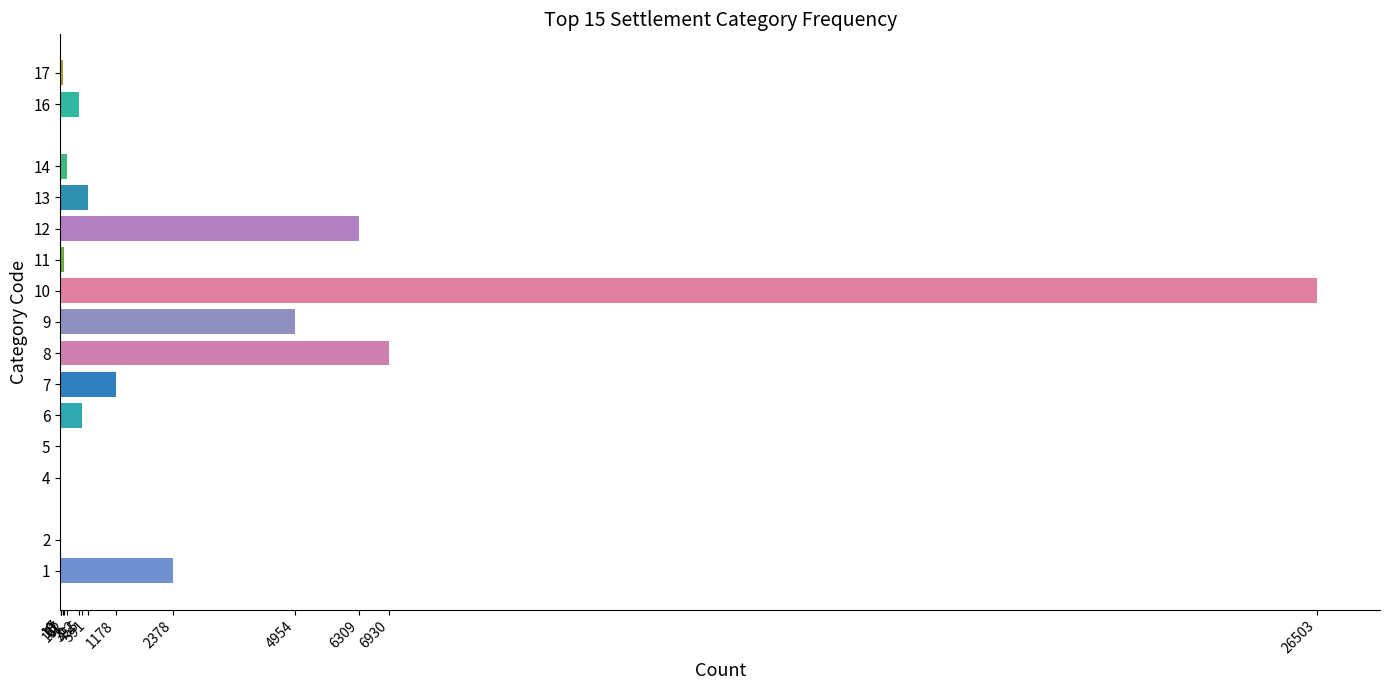

What is the sum of all values?

50000